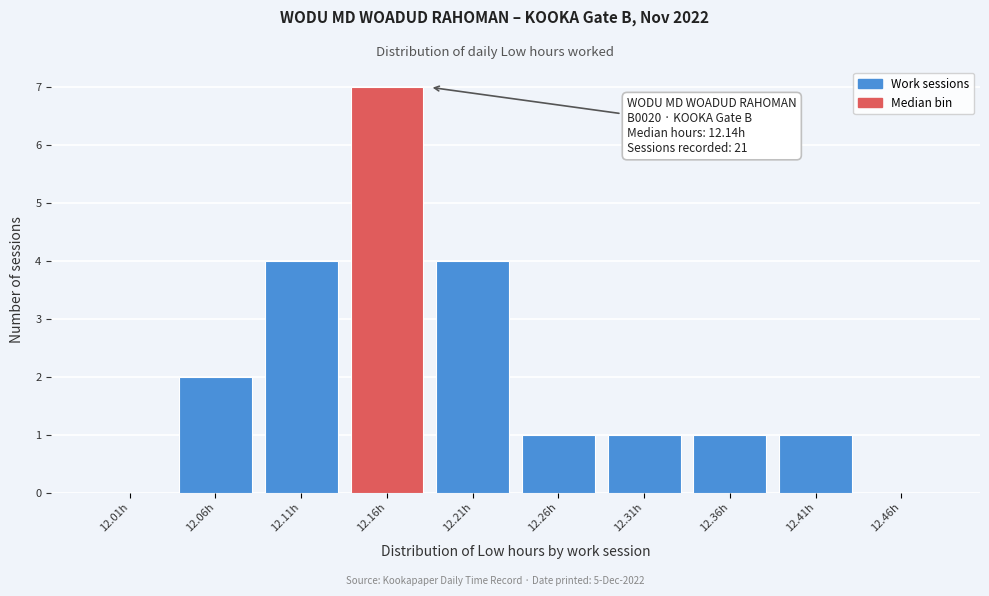

Which range on the x-axis has the tallest bar?

12.137 to 12.186